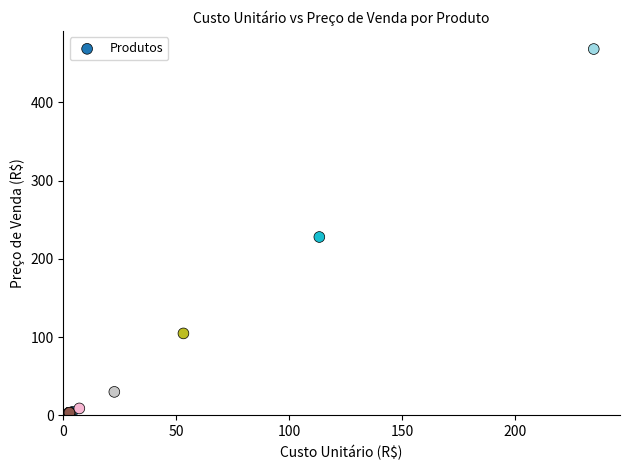

What Y value in the scatter plot is closest to 235?

227.8